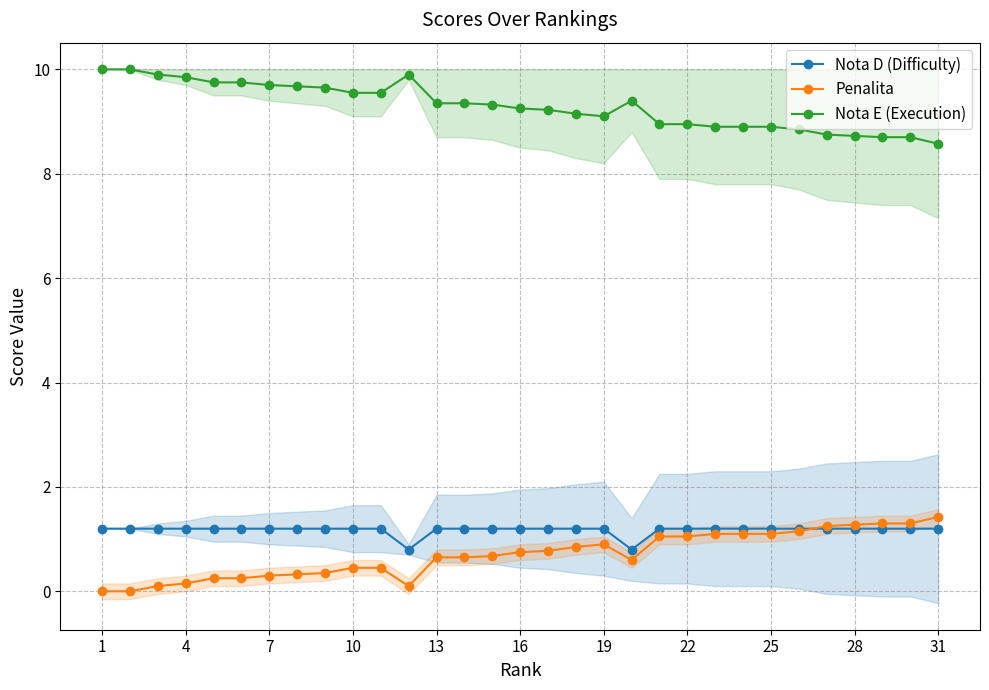

What is the label of the 31st point from the right?

1